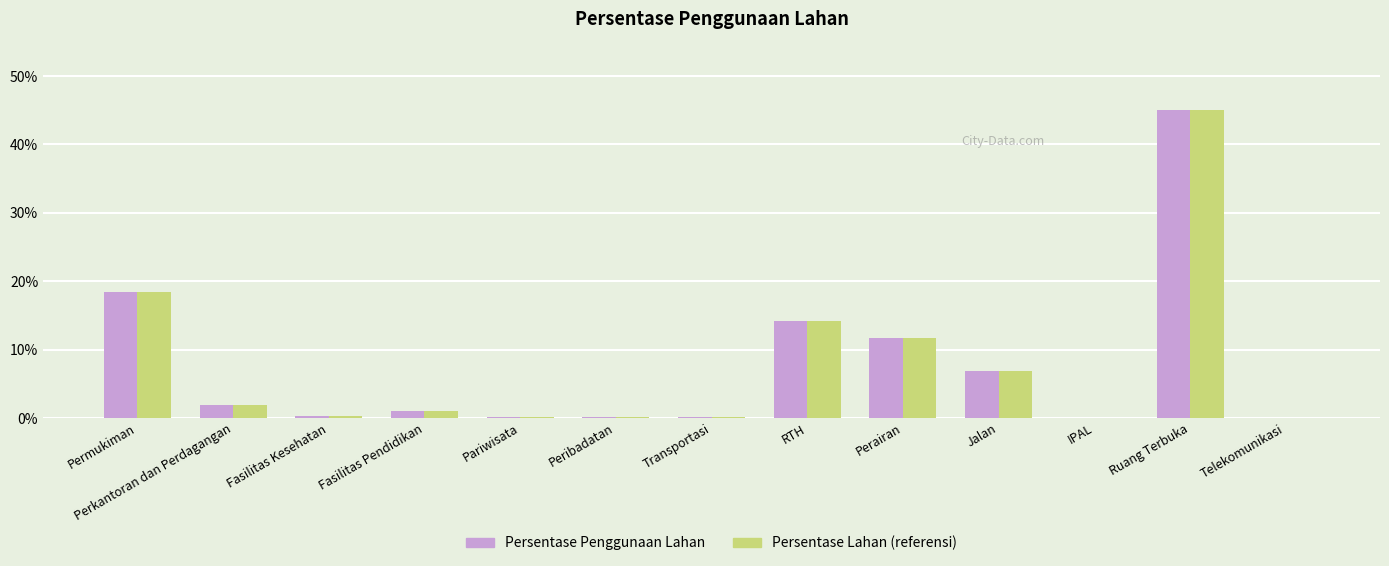

Which label corresponds to the largest value in the chart?

Ruang Terbuka